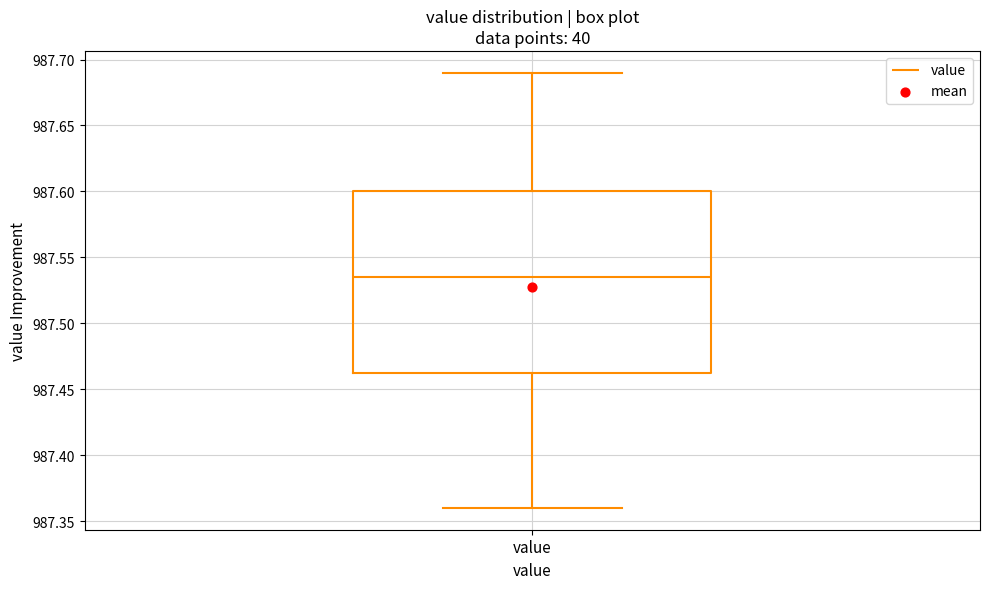

Read this box plot against the y-axis: the position of the median line, the range covered by the box, and the ends of both whiskers. The values are not printed on the chart, so give them approximately, as read against the axis.

median 987.535, box 987.465 to 987.600, whiskers 987.360 to 987.690